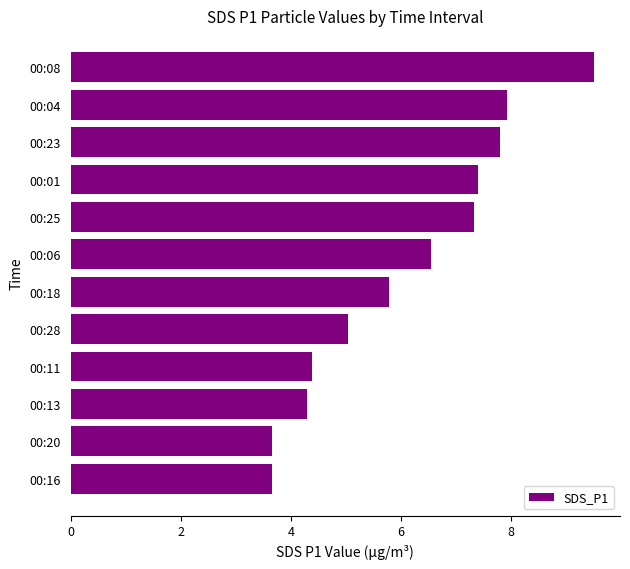

What is the ratio of the value at 00:04 to the value at 00:06?

1.2